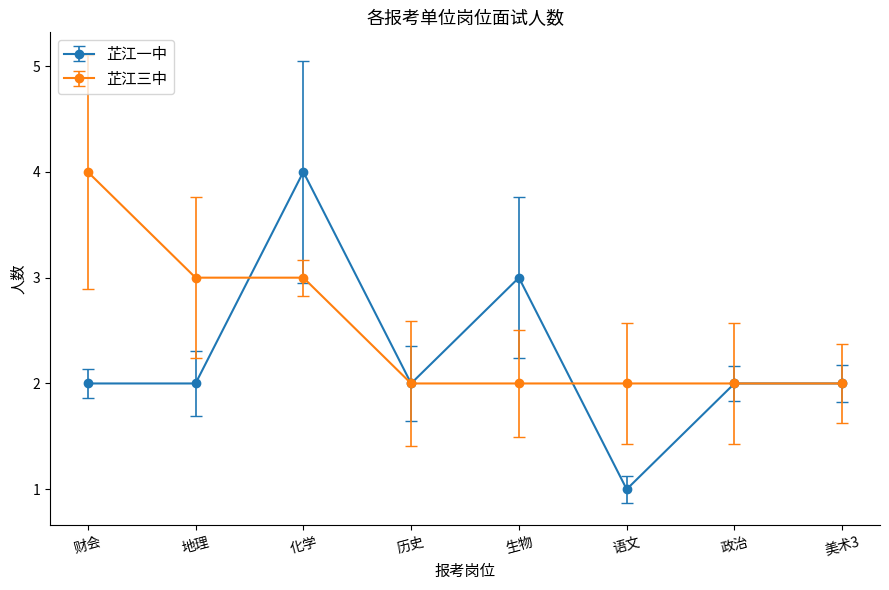

Which series has the largest range (max minus min)?

芷江一中